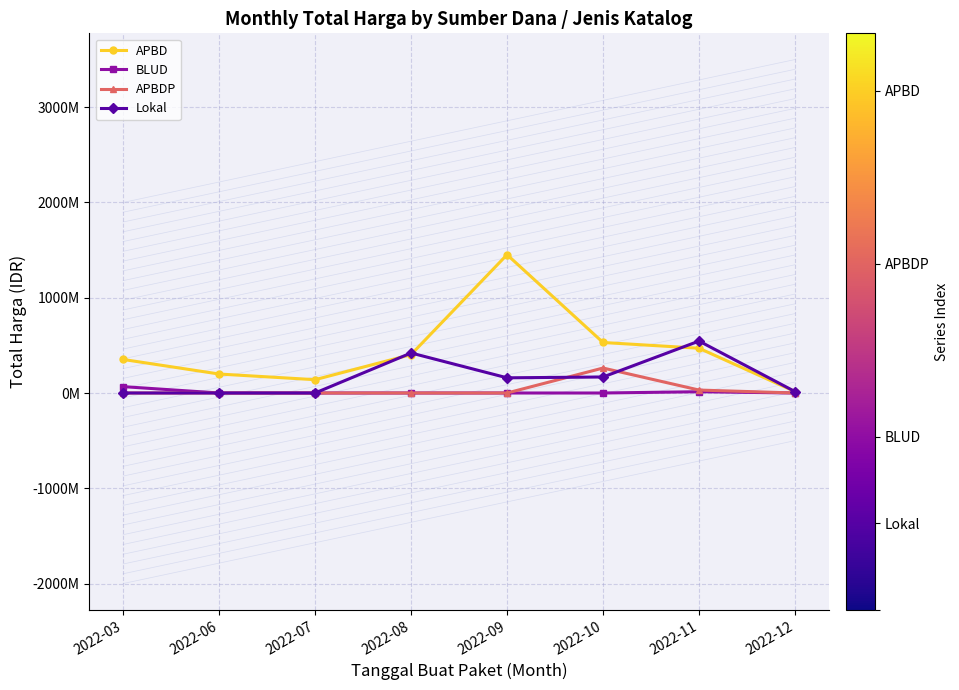

What are all the series names shown in the legend?

APBD, BLUD, APBDP, Lokal